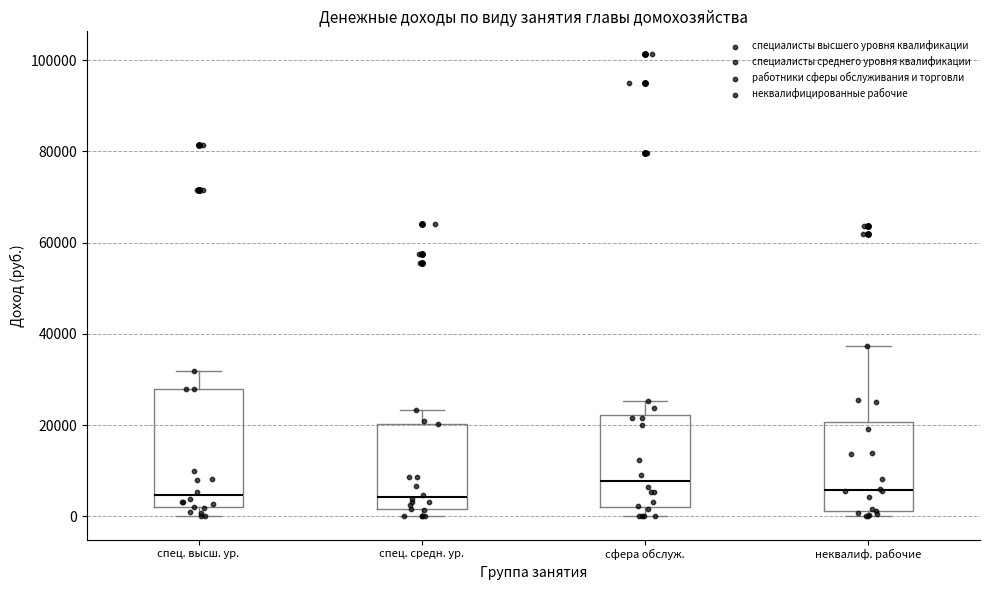

Reading left to right, transcribe this box plot: for each box, give where its median line is, the range the box spans, and where its two whiskers end, as read against the y-axis. The values are not printed on the chart, so give them approximately, as read against the axis.

спец. высш. ур.: median 4000, box 2000 to 28000, whiskers 0 to 32000
спец. средн. ур.: median 4000, box 2000 to 20000, whiskers 0 to 24000
сфера обслуж.: median 8000, box 2000 to 22000, whiskers 0 to 26000
неквалиф. рабочие: median 6000, box 2000 to 20000, whiskers 0 to 38000